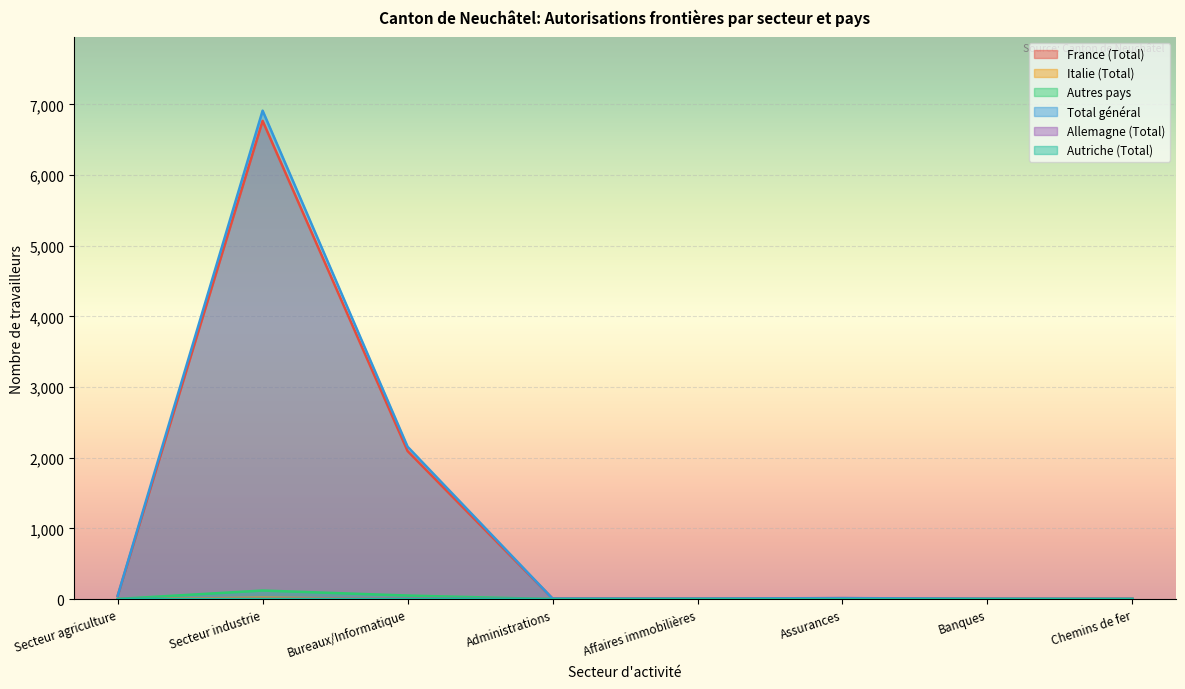

What is the sum of all Allemagne (Total) values?

17